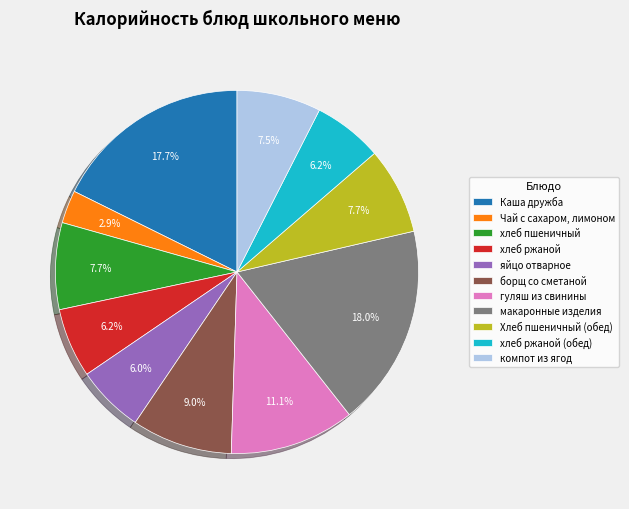

Between Хлеб пшеничный (обед) and Чай с сахаром, лимоном, which is larger?

Хлеб пшеничный (обед)